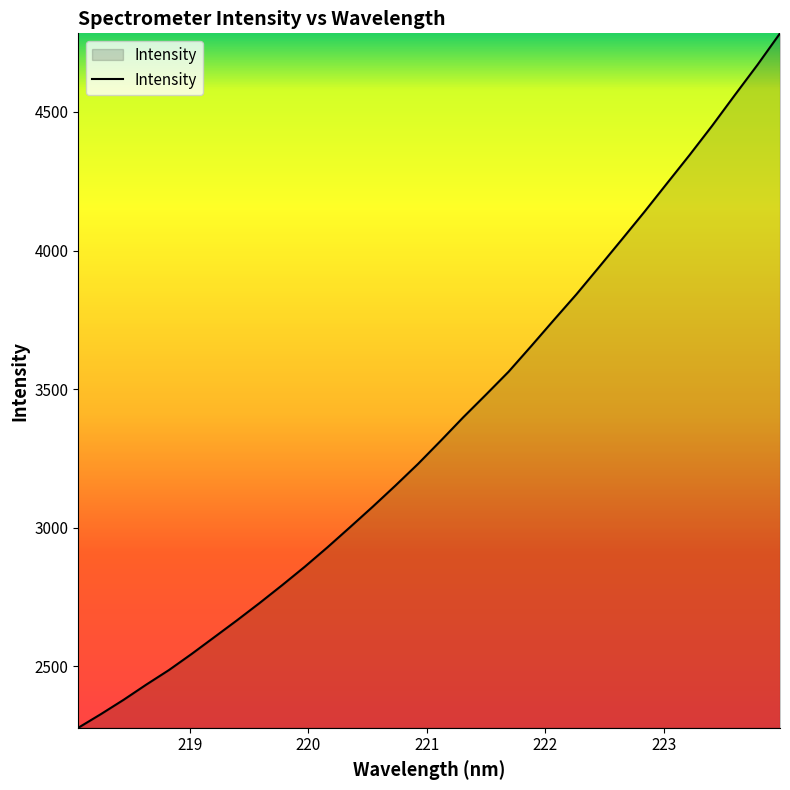

What is the difference between the maximum and minimum values?

2506.5